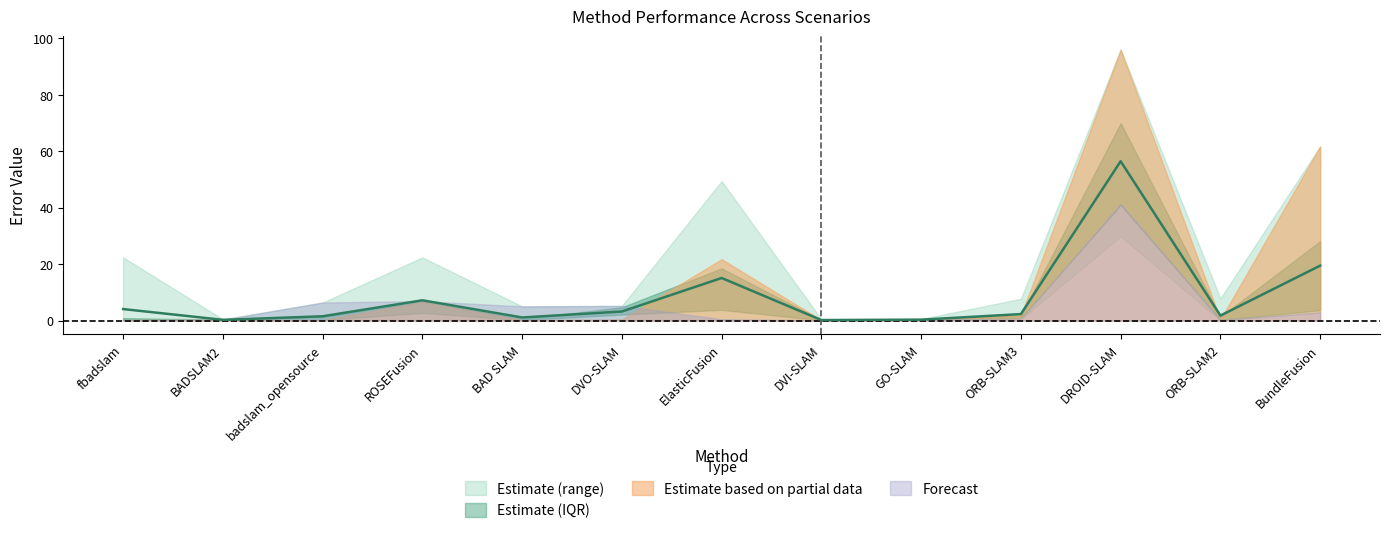

At which category does motion 2 reach its first local peak?

ROSEFusion